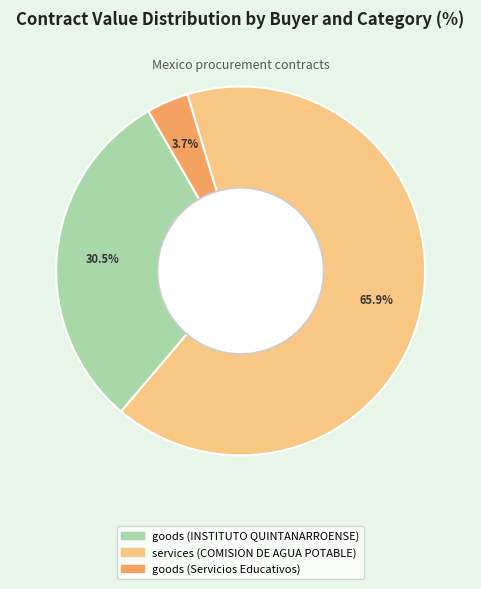

To the nearest percent, what percentage of the pie is goods (Servicios Educativos)?

4%